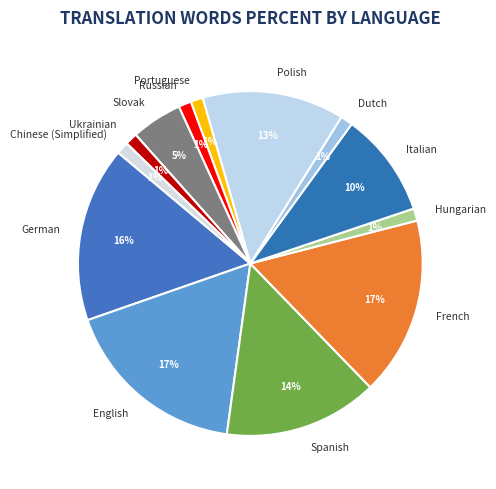

Is French the majority of the pie?

No